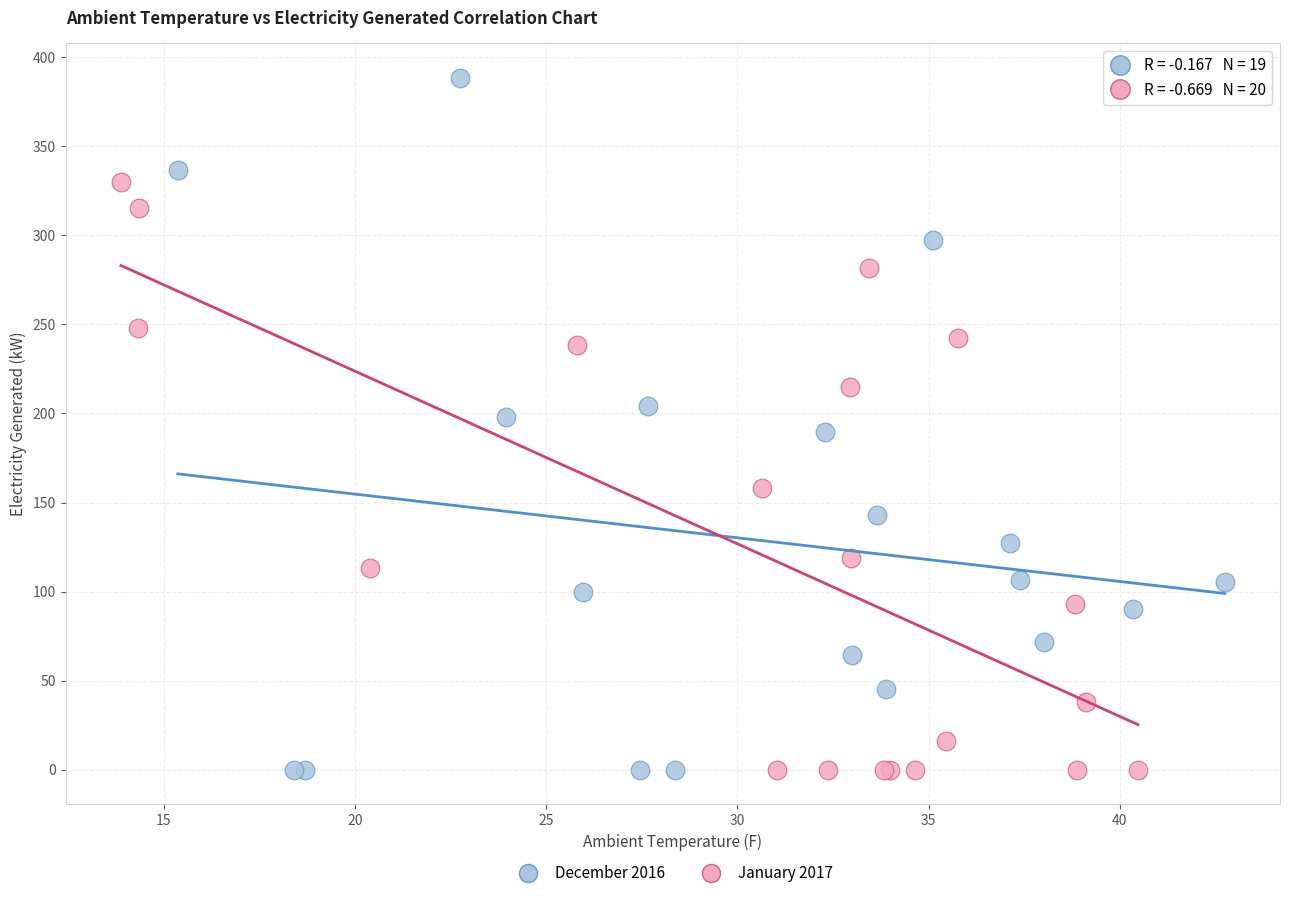

Which series contains the highest Y value?

December 2016